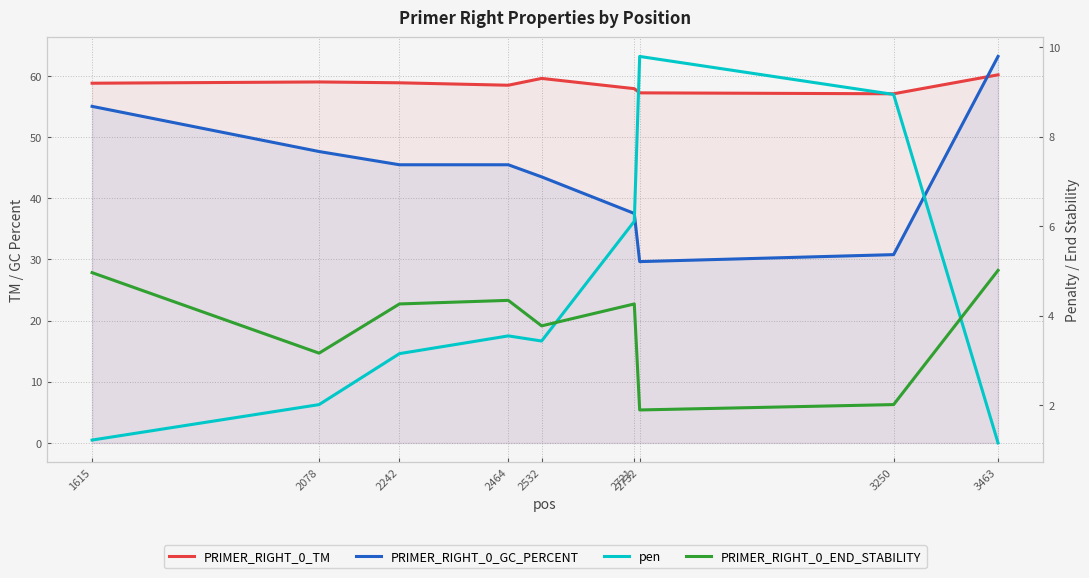

List the labels in order of PRIMER_RIGHT_0_TM value, smallest first.

3250, 2732, 2721, 2464, 1615, 2242, 2078, 2532, 3463